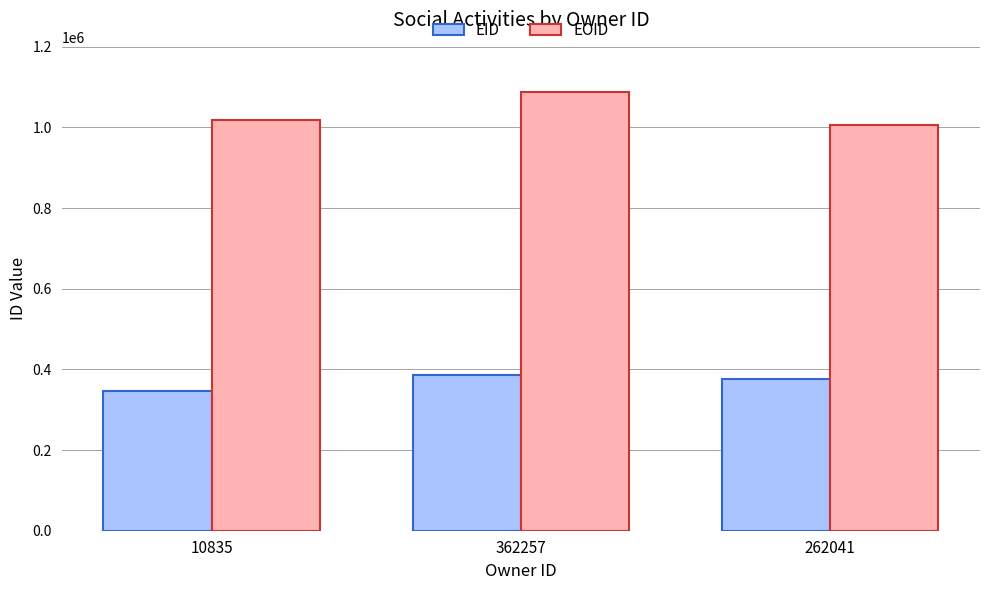

What is the difference between the maximum and second lowest values in the EOID series?

67807